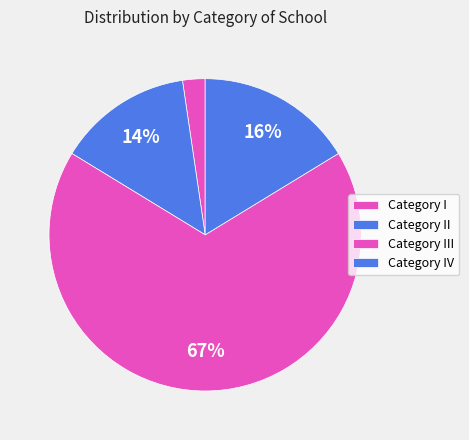

Which slice is the largest?

Category III